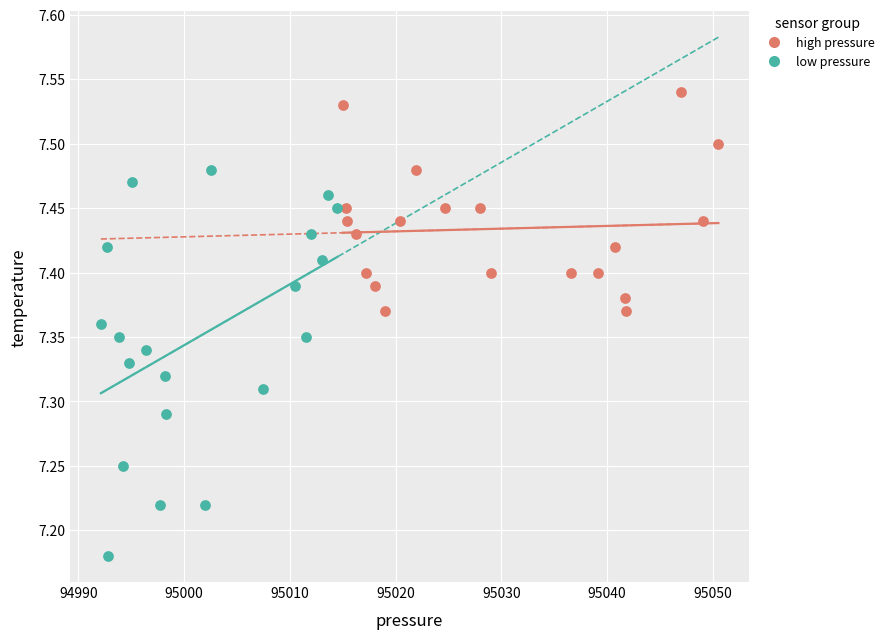

Which series reaches the maximum Y coordinate?

high pressure